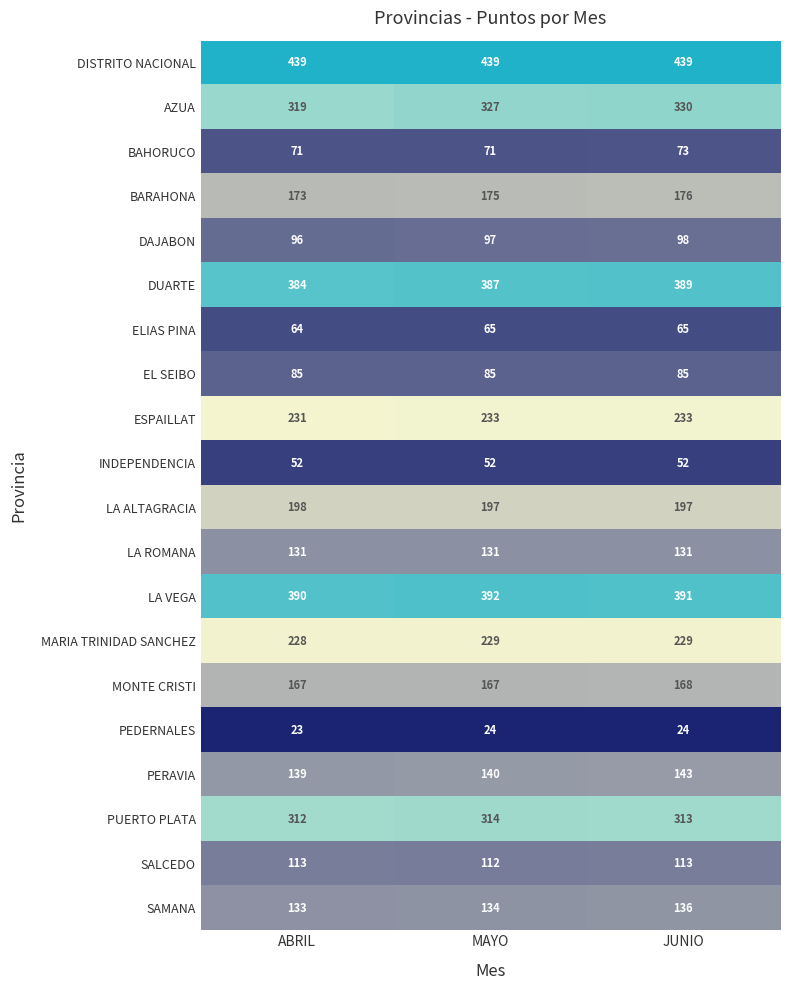

What is the maximum value shown in the chart?

439